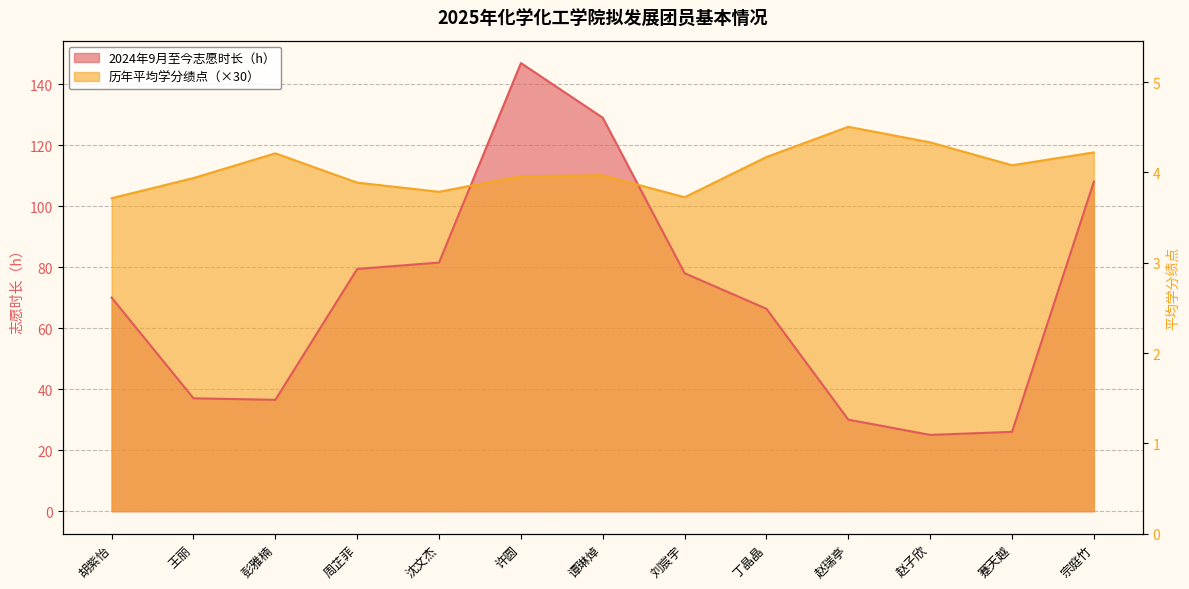

Rank the series at 许圆 from highest to lowest value.

2024年9月至今志愿时长（h）, 历年平均学分绩点